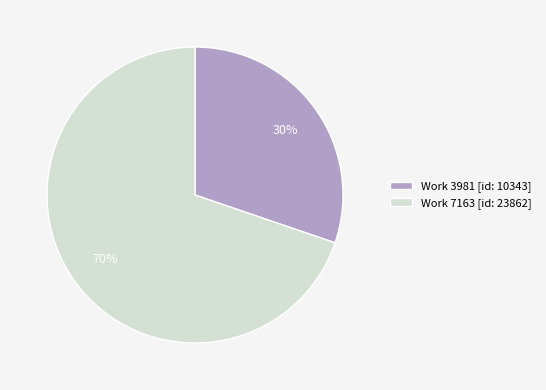

The Work 3981 [id: 10343] slice represents 22% of the pie. True or false?

False